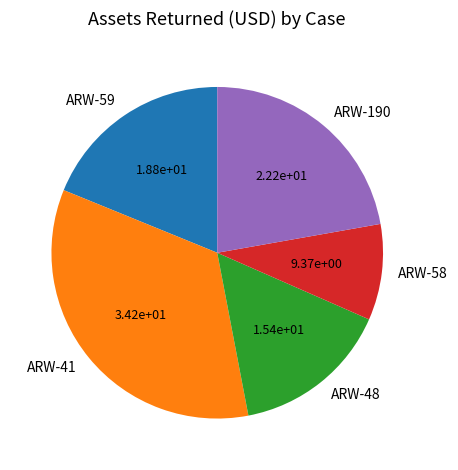

True or false: ARW-59 accounts for 19% of the total.

True